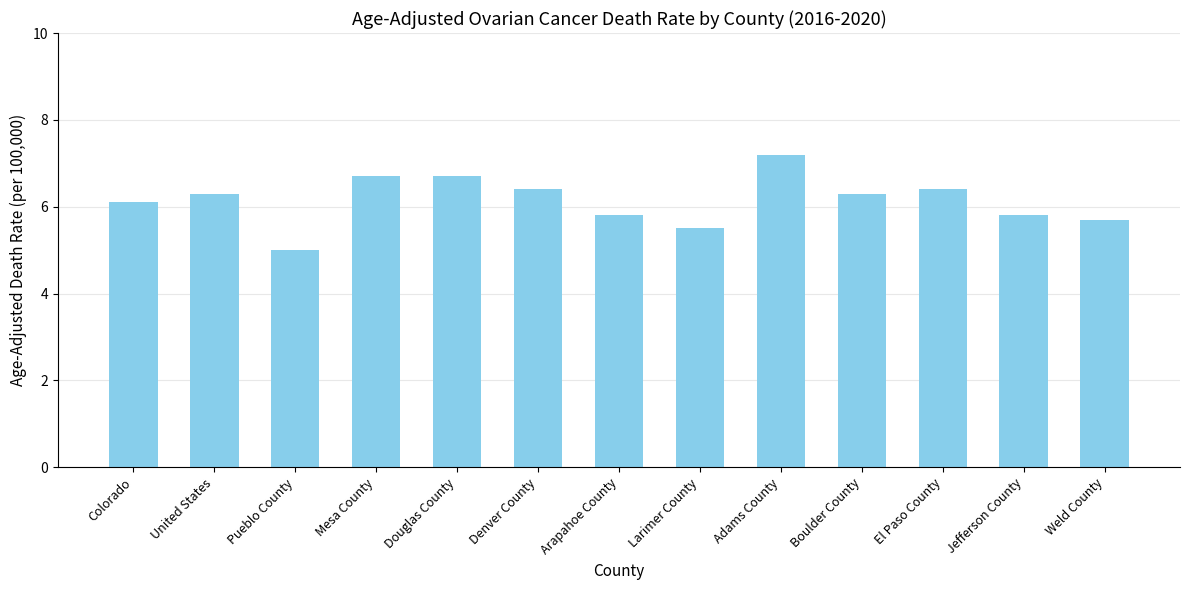

What is the label of the 13th bar from the left?

Weld County